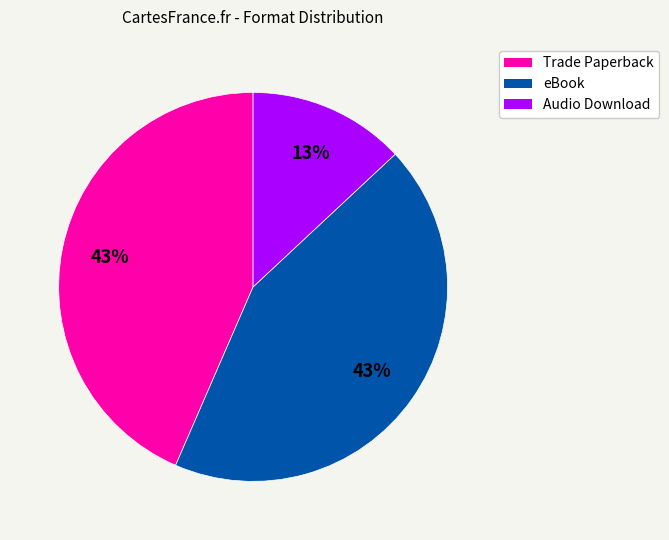

Is the sum of eBook and Trade Paperback greater than half?

Yes